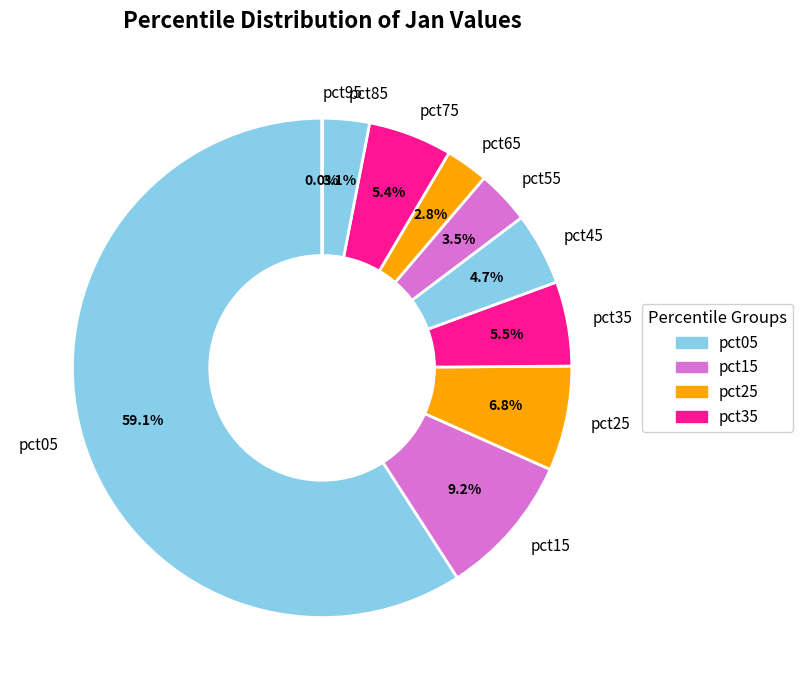

The pct45 slice represents 16% of the pie. True or false?

False